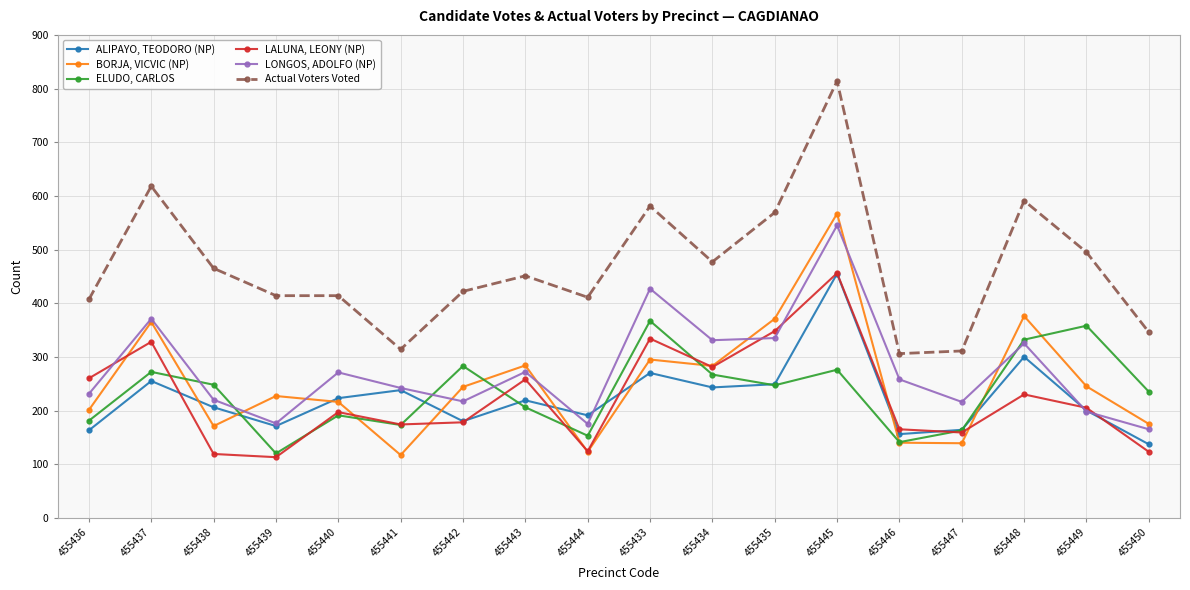

True or false: ALIPAYO, TEODORO (NP) and LONGOS, ADOLFO (NP) cross at least once.

True